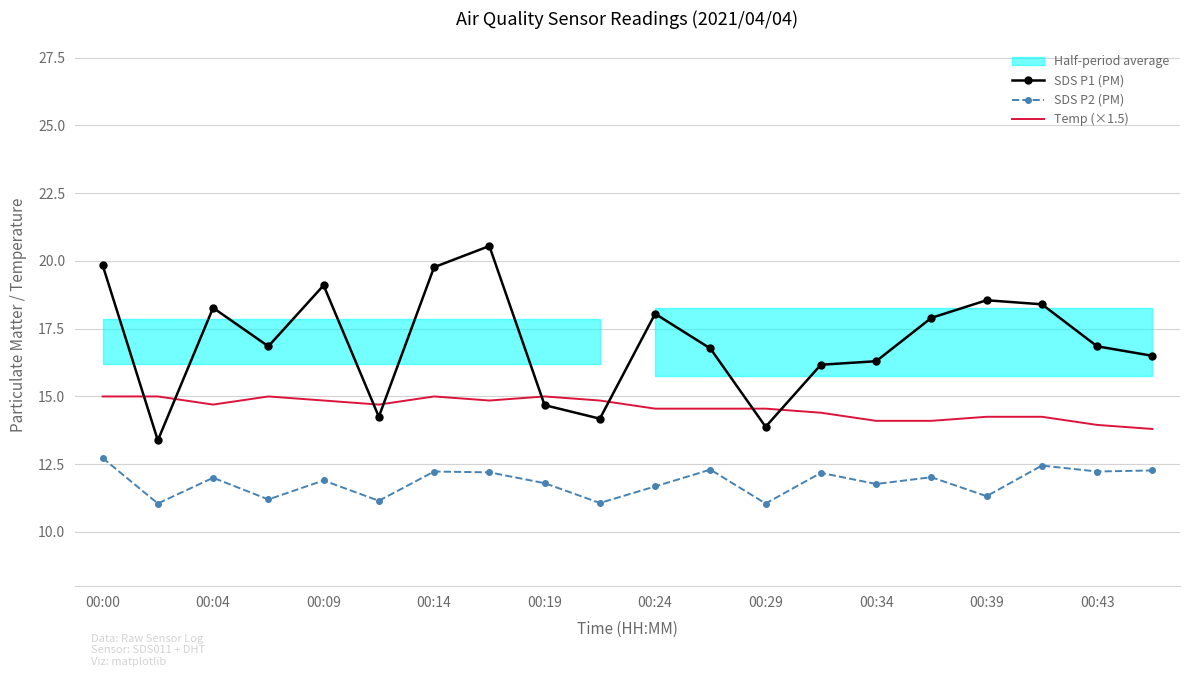

How many values in the Temp (×1.5) series are below 14?

2